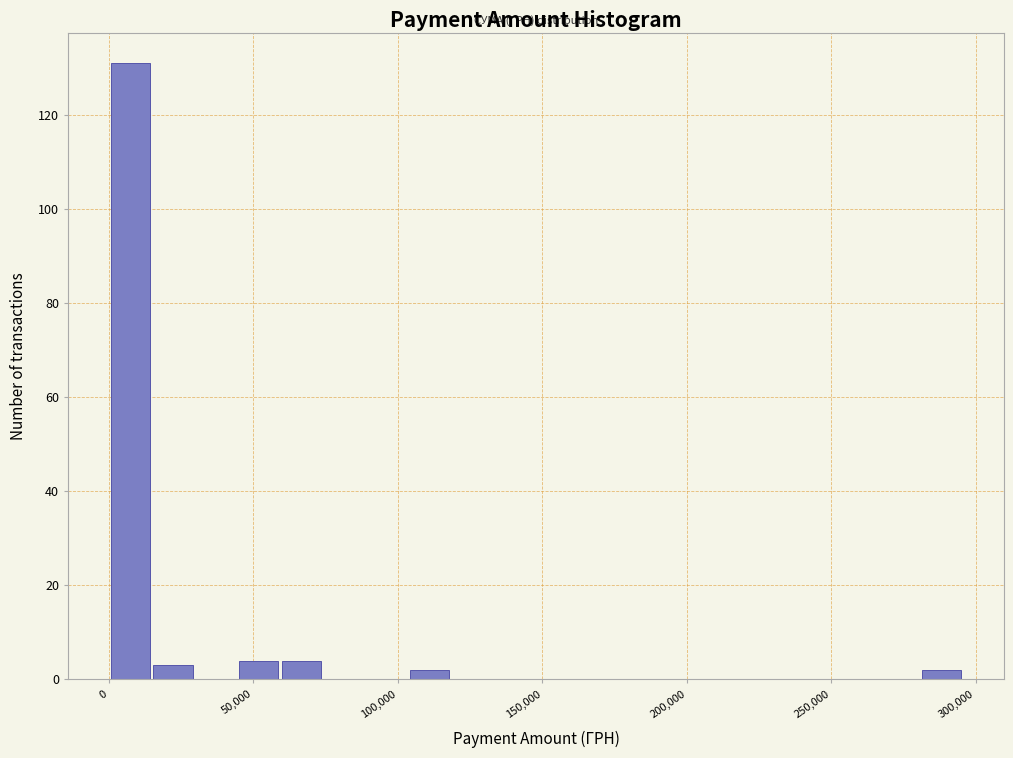

Read against the x-axis, roughly where is the centre of the tallest bar?

5000